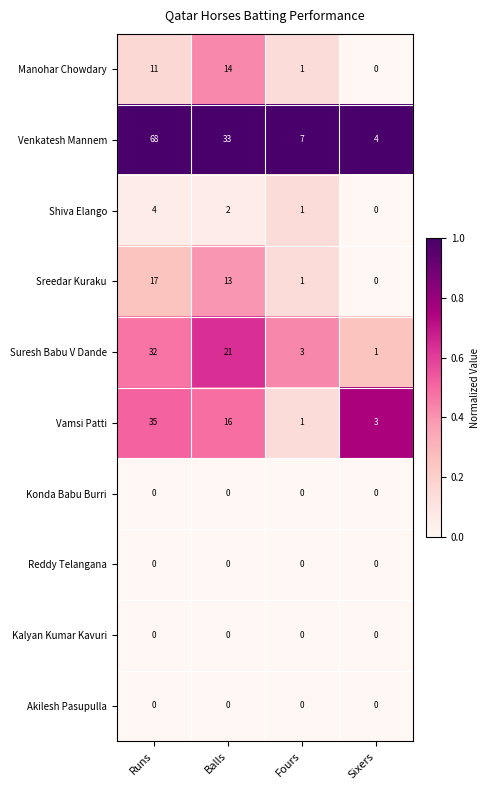

Is it true that Konda Babu Burri equals 0 at Fours?

True